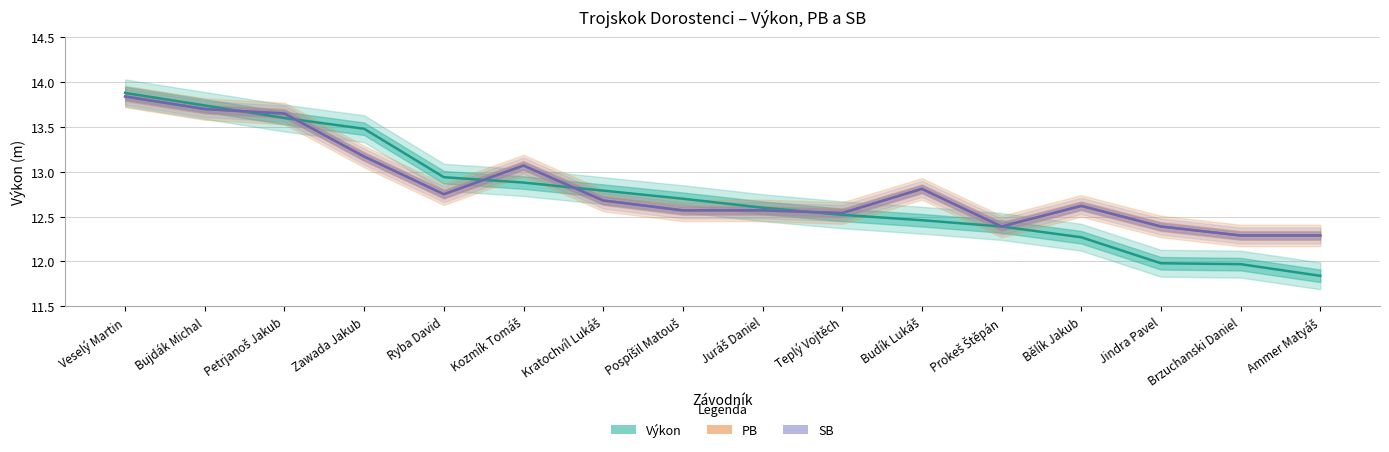

What is the average value of the PB series?

12.8